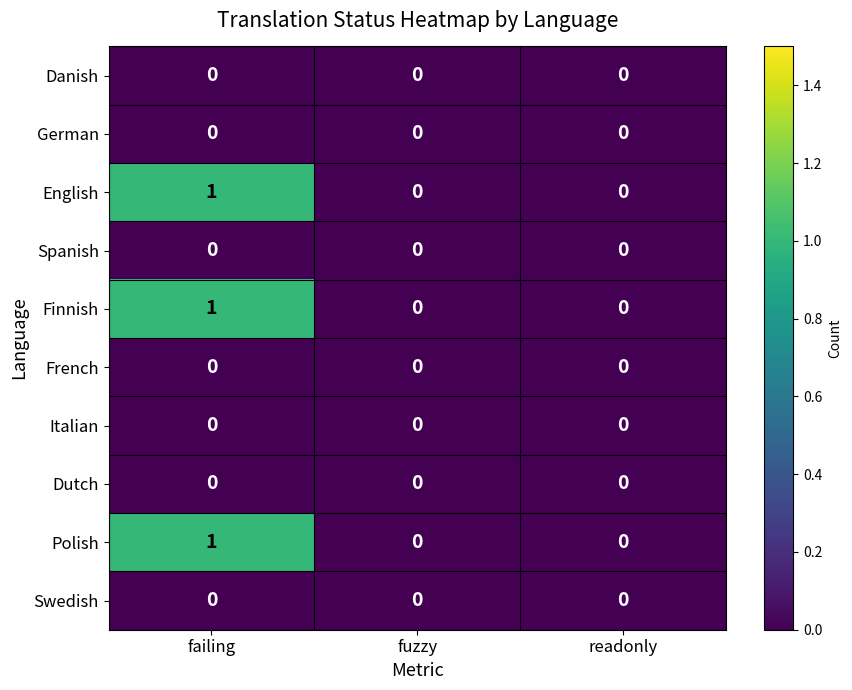

At which category is the sum across all series the highest?

failing